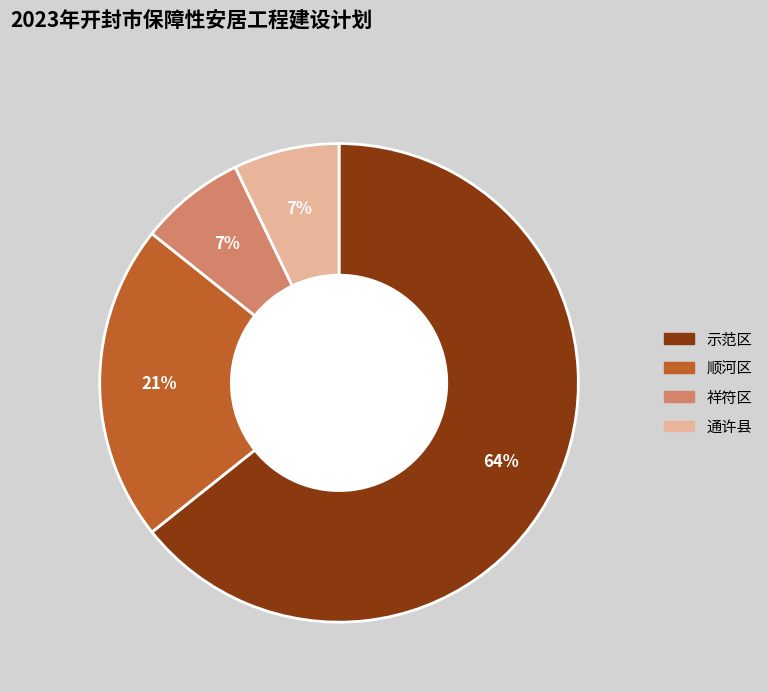

What is the largest slice in the pie chart?

示范区